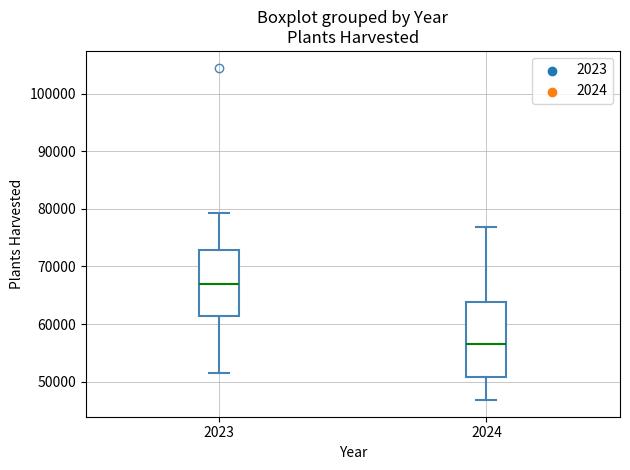

Where does the median line of the box at x = 2024 sit on the y-axis? The values are not printed on the chart, so give them approximately, as read against the axis.

56000